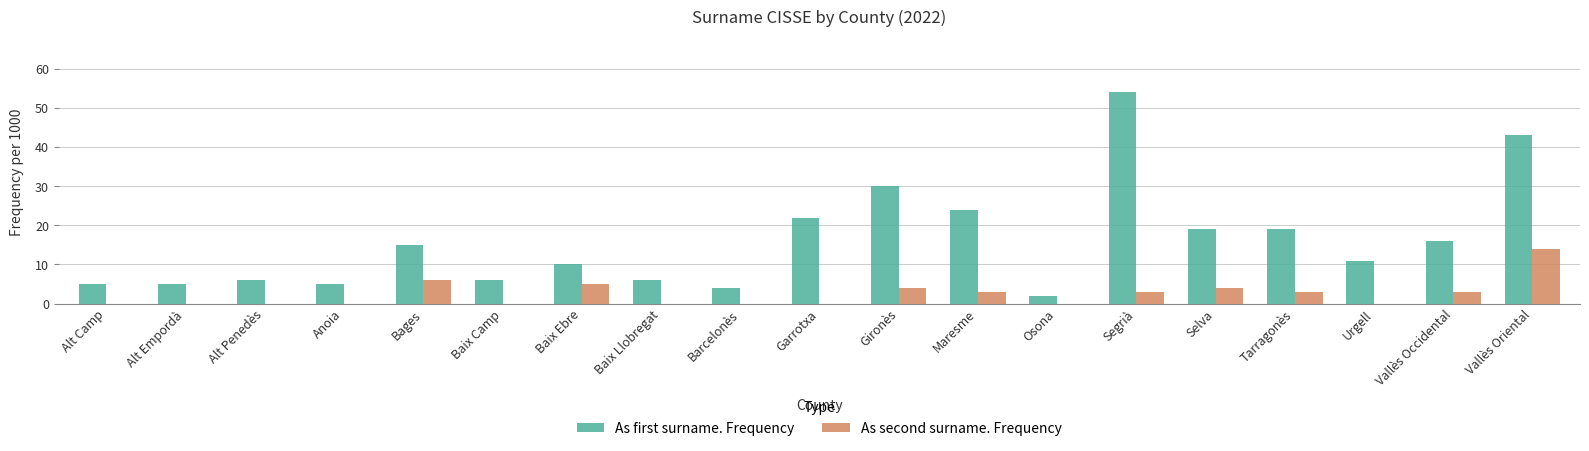

At which label does As second surname. Frequency reach its peak?

Vallès Oriental